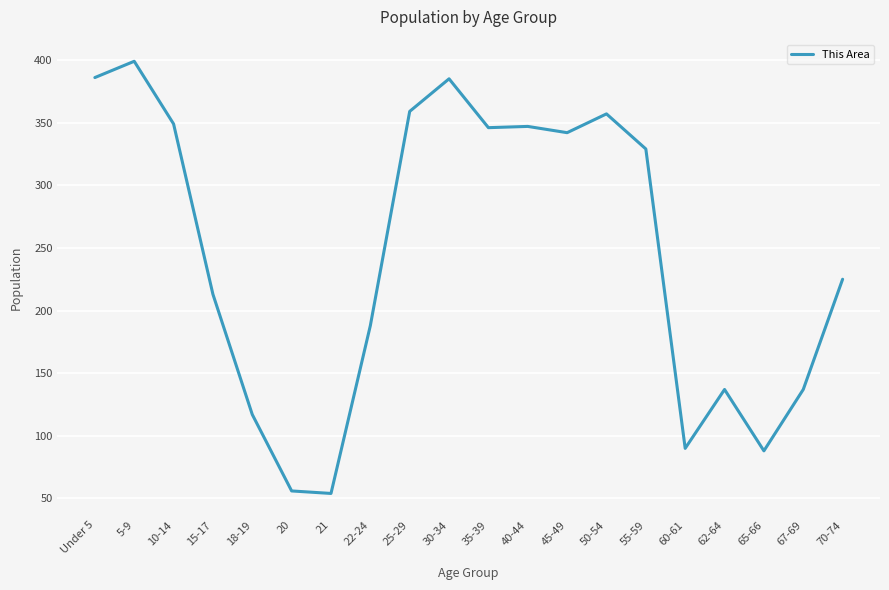

Where is the first local maximum?

5-9